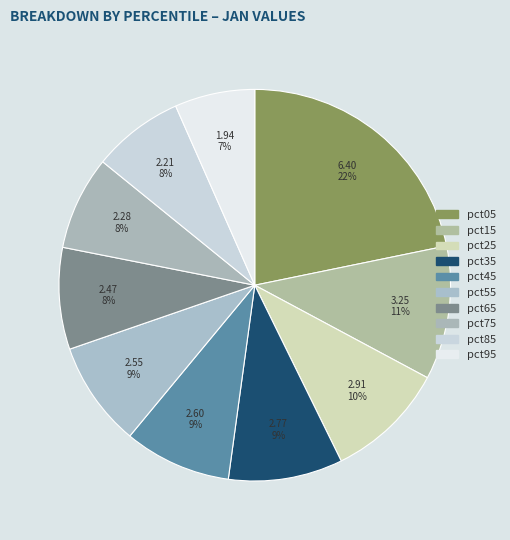

The pct45 slice represents 22% of the pie. True or false?

False